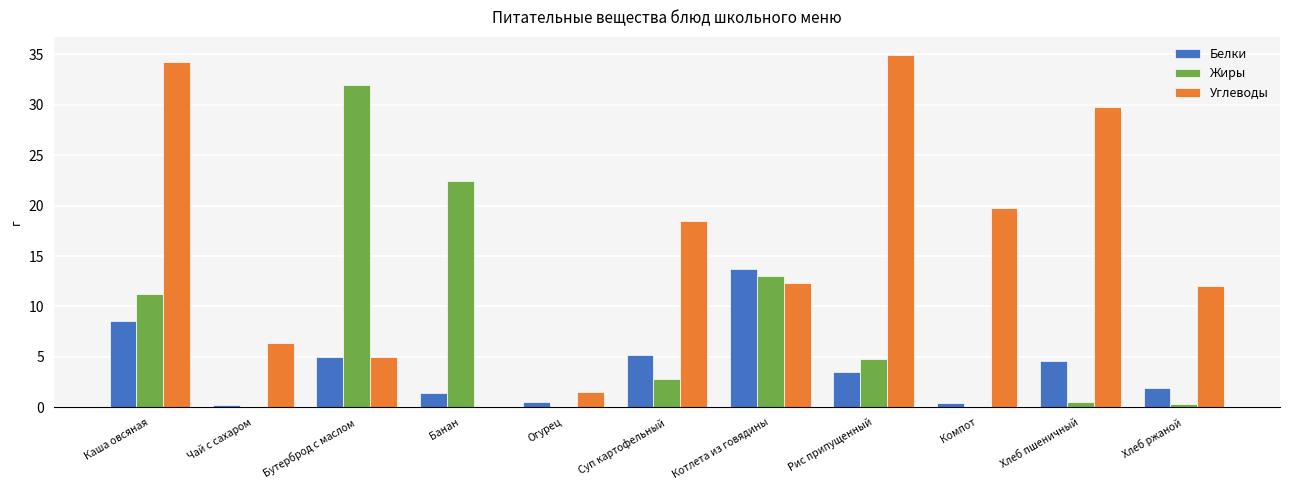

Read the Белки value at Суп картофельный.

5.2